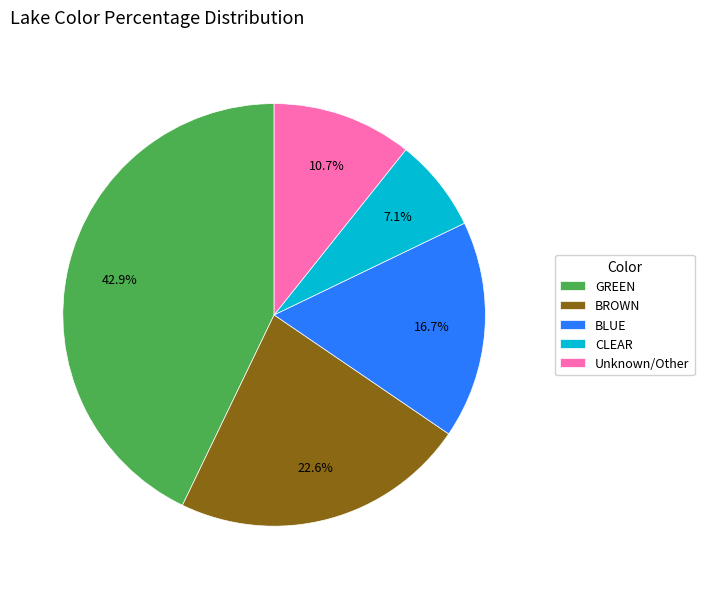

Which category has the smallest portion of the pie?

CLEAR